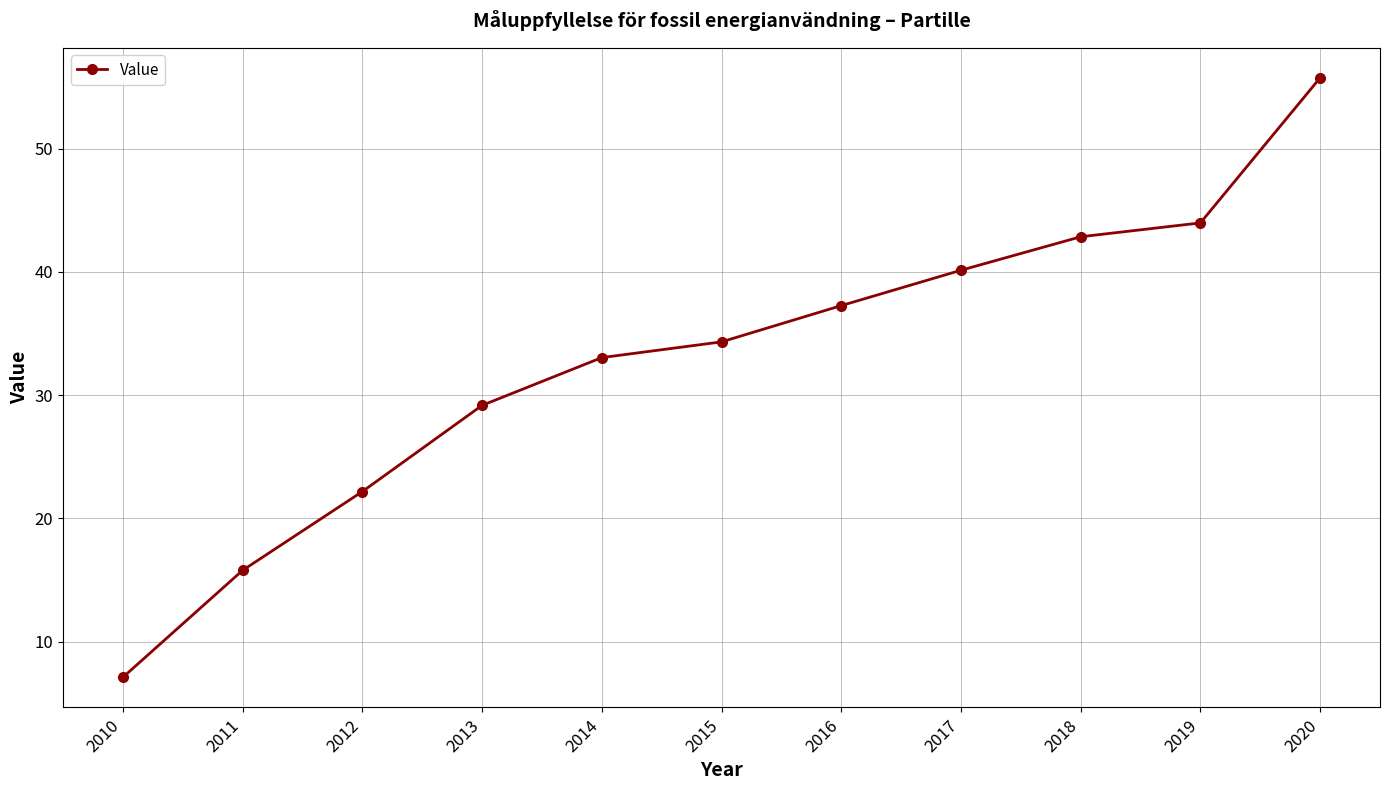

Reading right to left, extract all data points from this chart.

2020=55.8	2019=44.0	2018=42.9	2017=40.1	2016=37.3	2015=34.3	2014=33.0	2013=29.2	2012=22.2	2011=15.8	2010=7.1